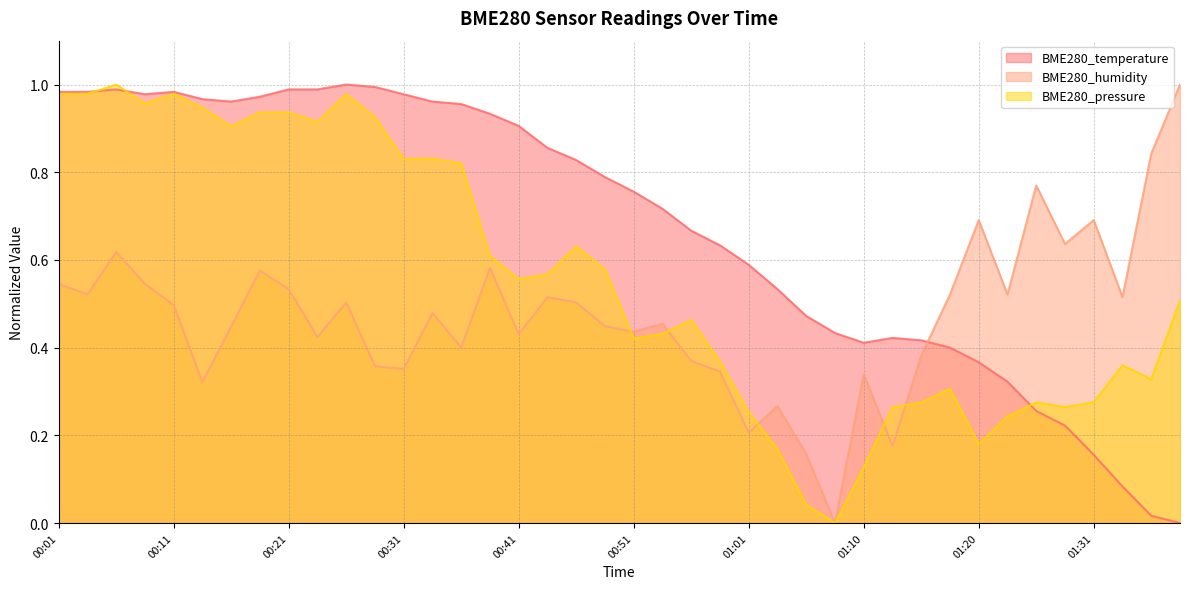

What is the label of the 21st point from the left?

00:51